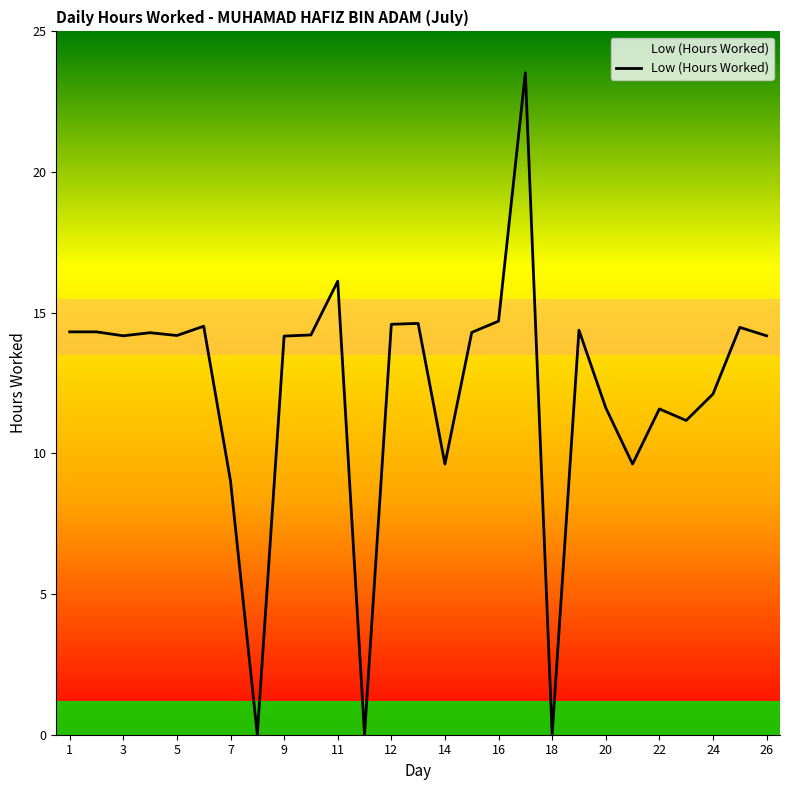

What is the difference between the maximum and minimum values?

23.5